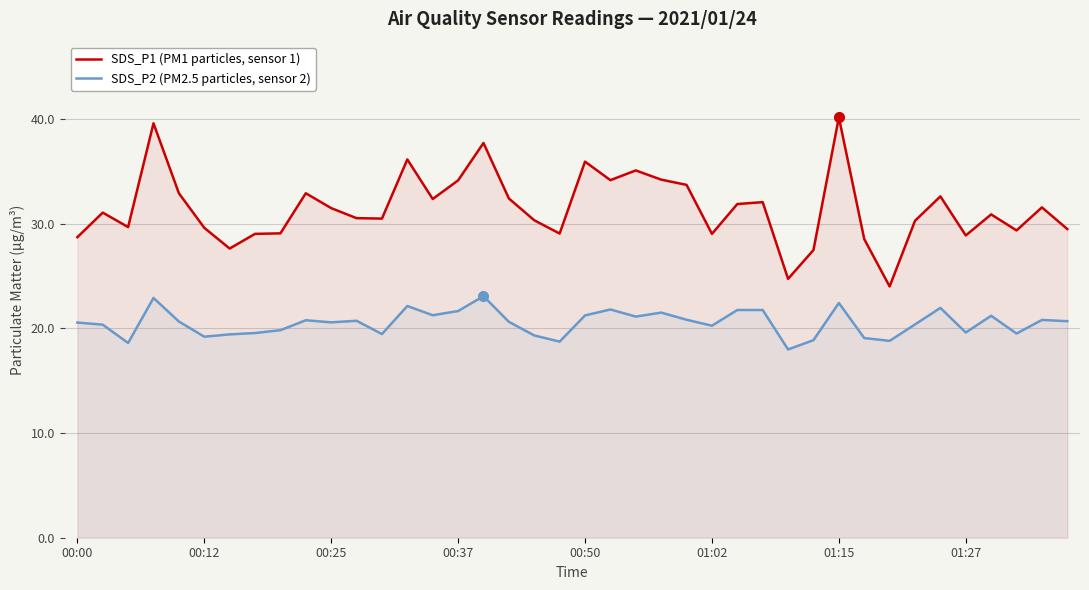

What is the difference between the highest and lowest values at 16?

14.6